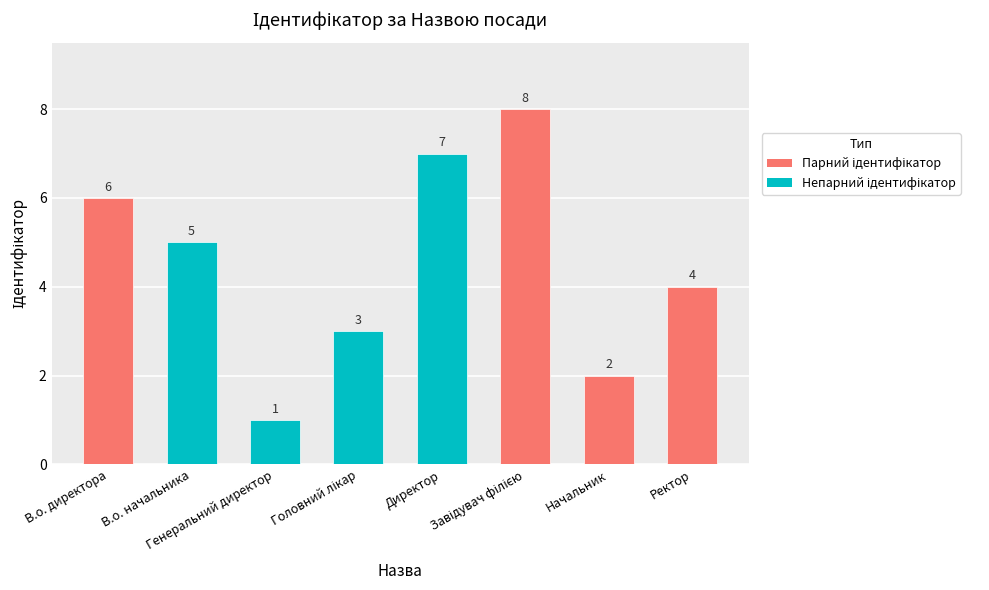

At which category does the chart reach its minimum across all series?

Генеральний директор